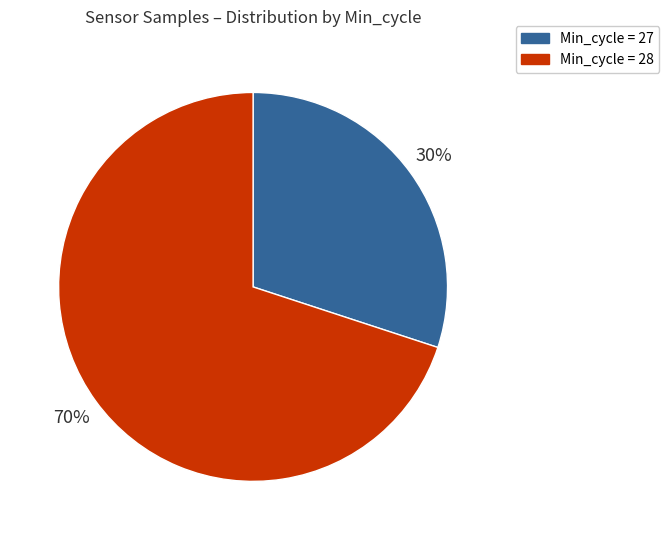

Is there a majority slice in this chart?

Yes